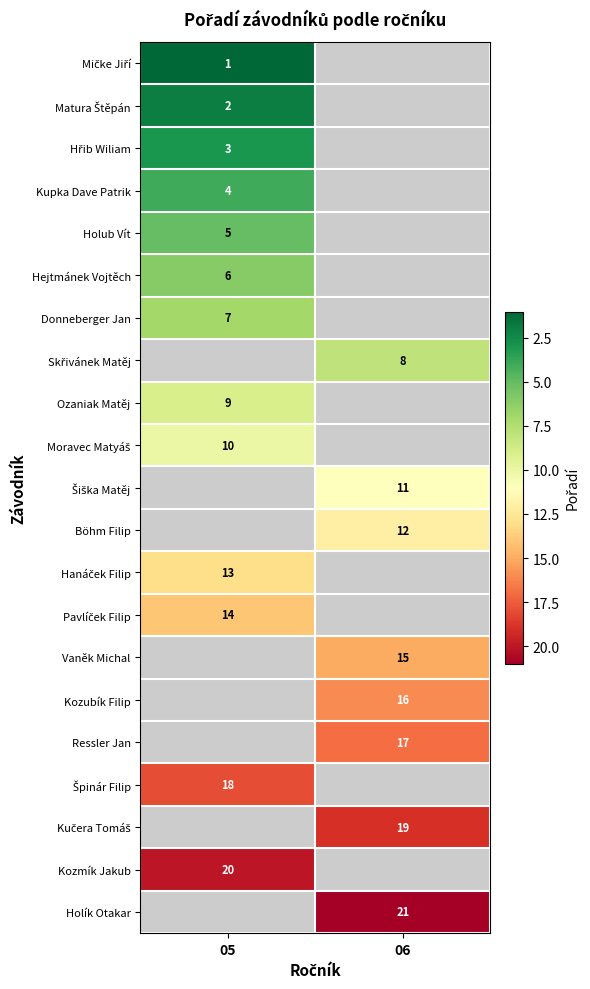

Count the number of categories in the chart.

2